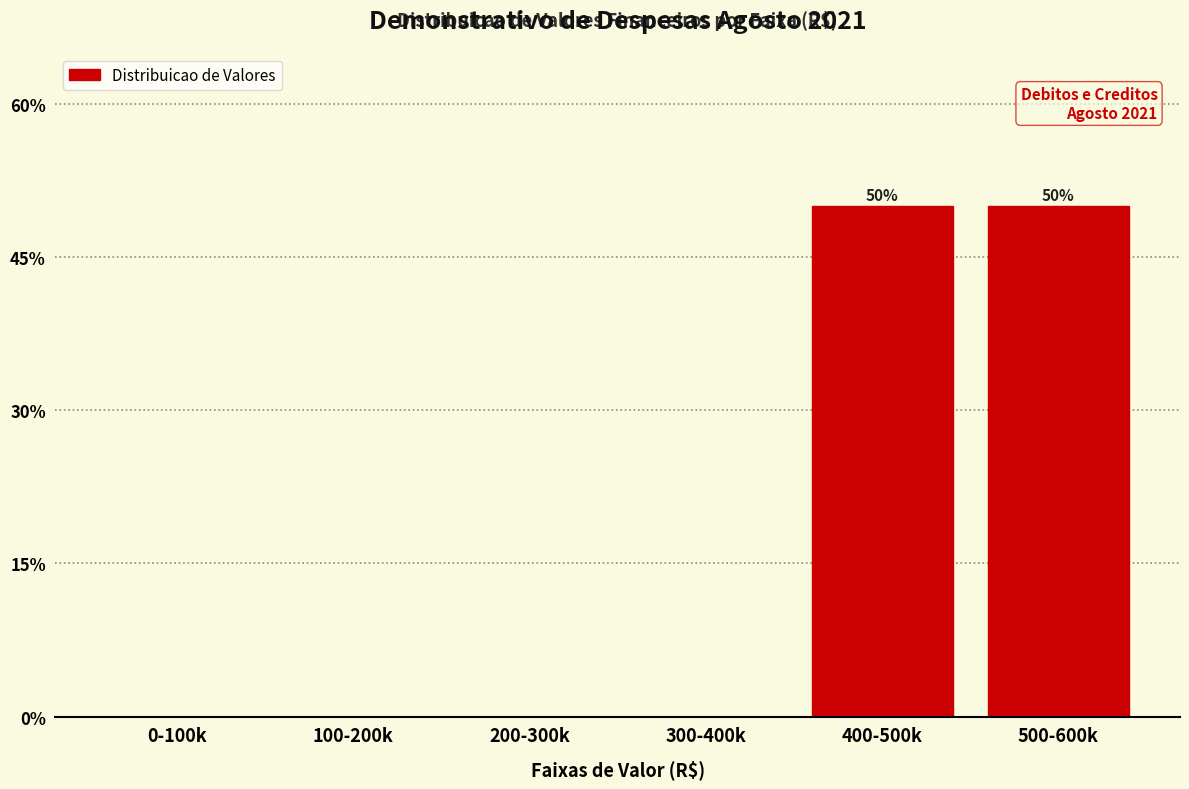

Reading left to right, extract all data points from this chart.

0-100k=0	100-200k=0	200-300k=0	300-400k=0	400-500k=50	500-600k=50